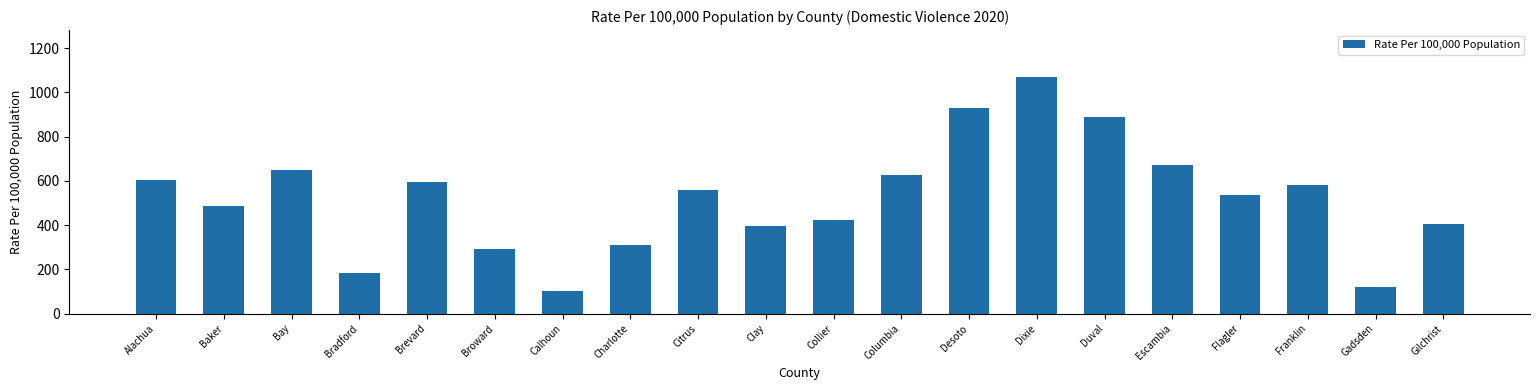

At which category does the chart reach its minimum across all series?

Calhoun